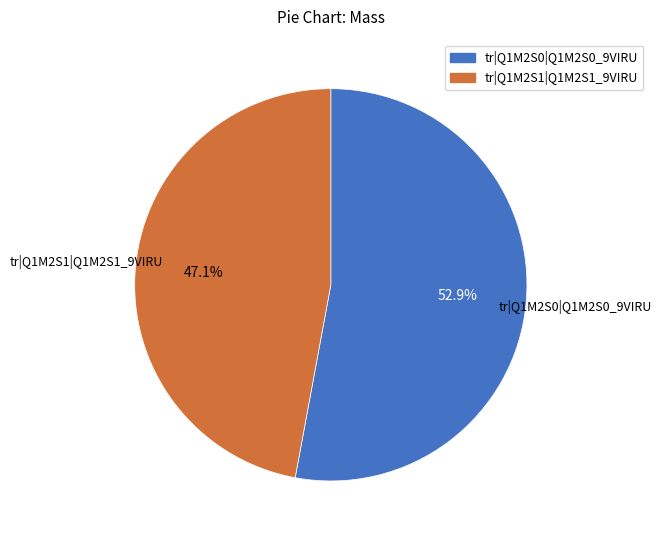

How many slices are in this pie chart?

2